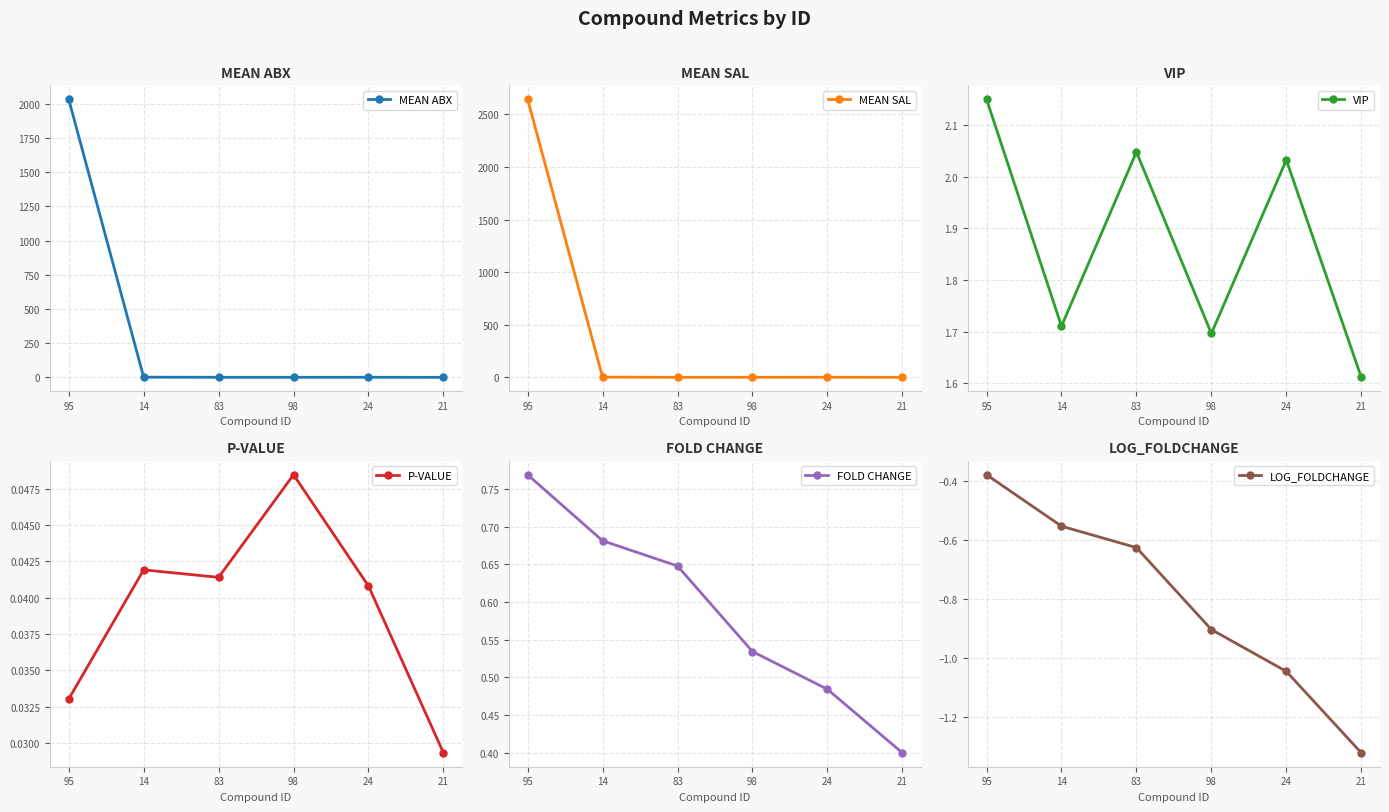

List the series in order of their peak value, highest first.

MEAN SAL, MEAN ABX, VIP, FOLD CHANGE, P-VALUE, LOG_FOLDCHANGE